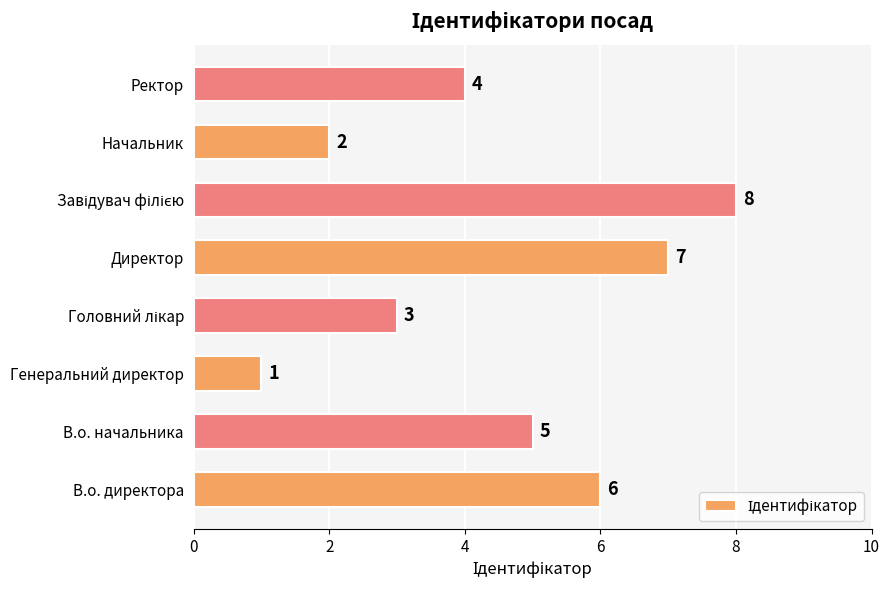

True or false: the data shows 4 at Ректор.

True